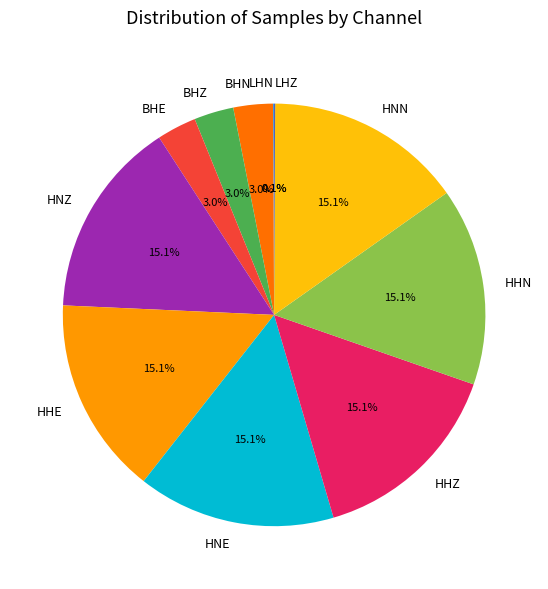

To the nearest percent, what is the difference between the largest and smallest slice percentages?

15%